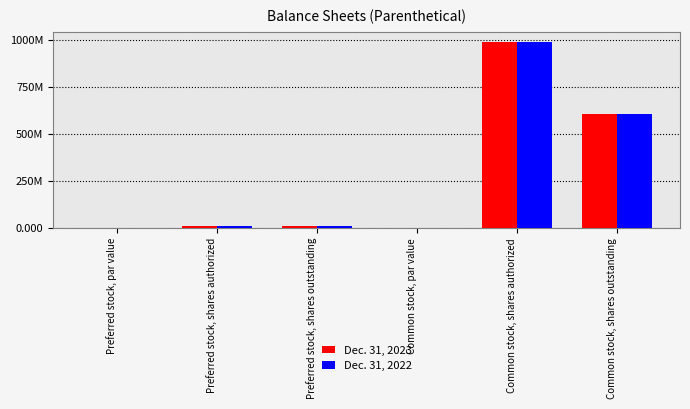

What is the difference between the maximum and minimum values in the Dec. 31, 2022 series?

990000000.0